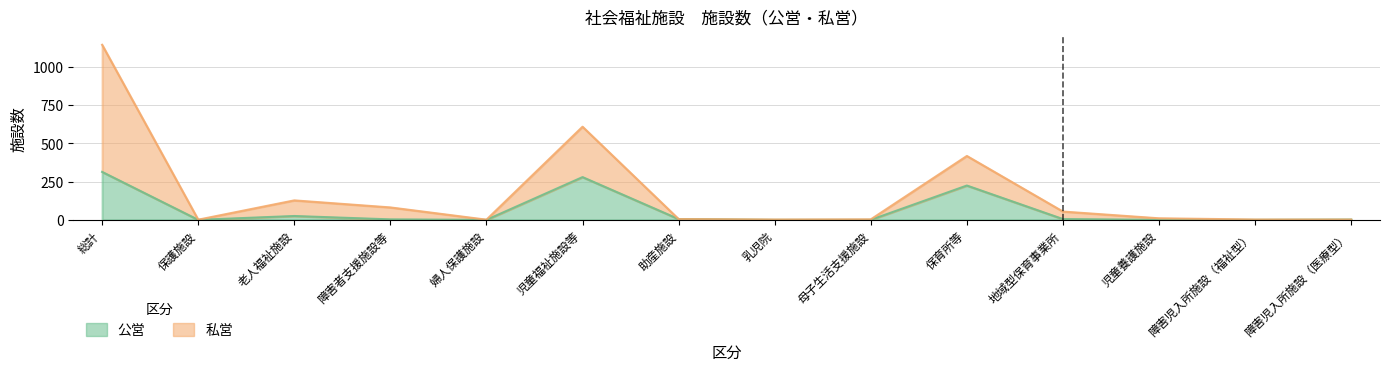

The value of 私営 at 保護施設 is 0. True or false?

False